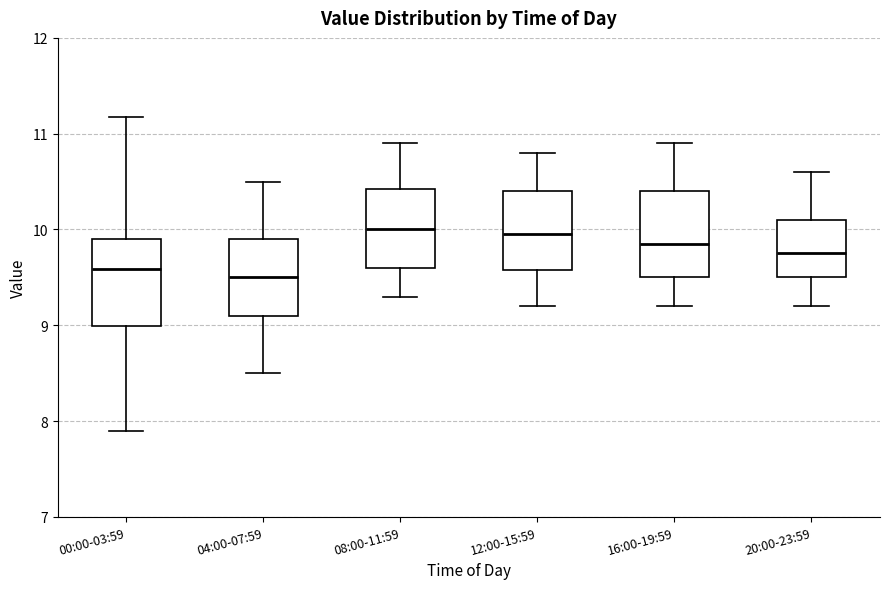

Where does the lower whisker of the box for 08:00-11:59 end on the y-axis? The values are not printed on the chart, so give them approximately, as read against the axis.

9.3